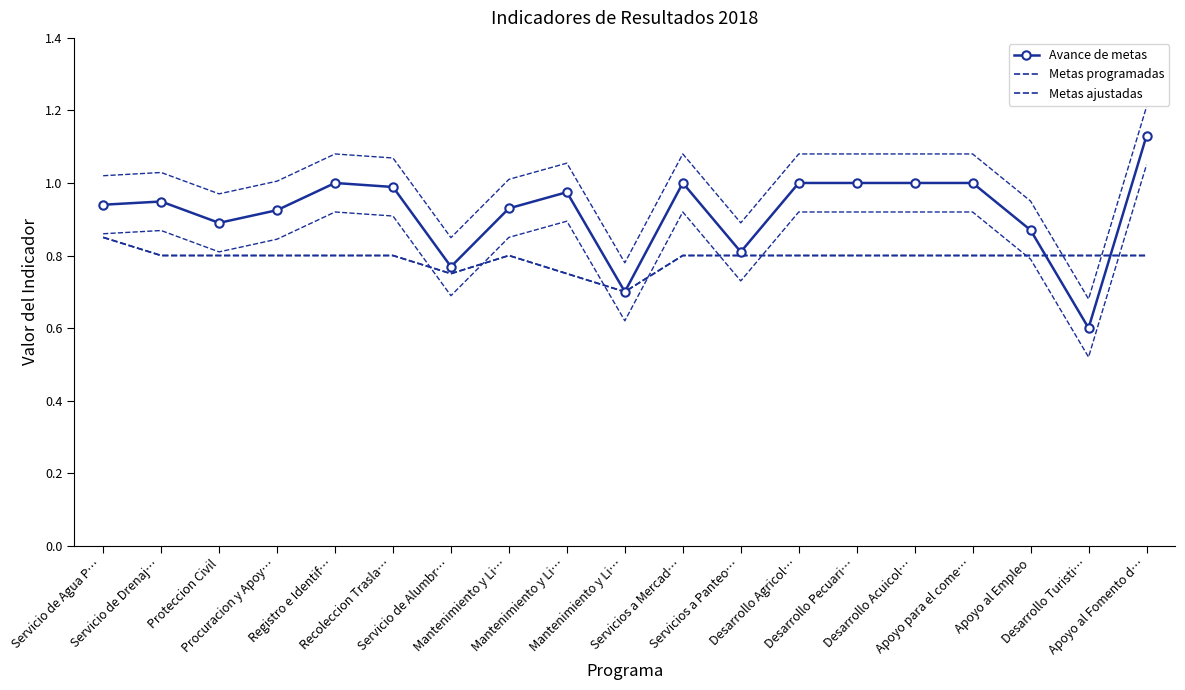

Does the chart have visible grid lines?

No